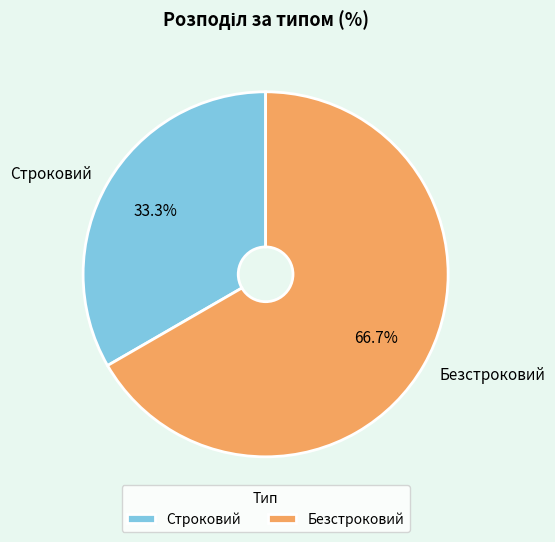

Is it true that Безстроковий is 80% of the pie?

False